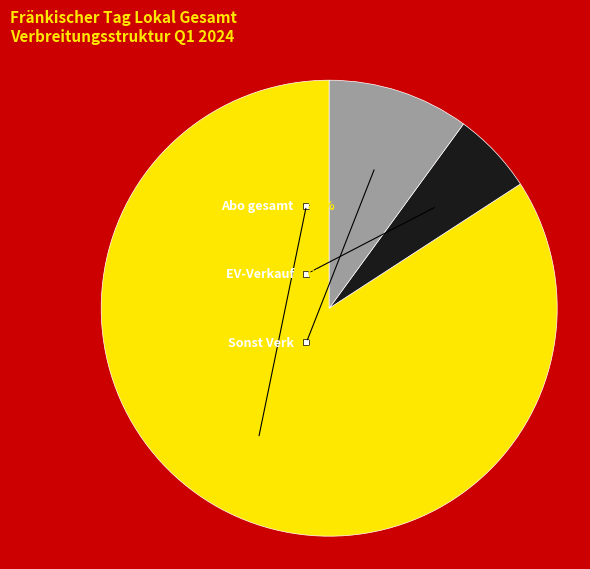

True or false: Abo gesamt accounts for 91% of the total.

False